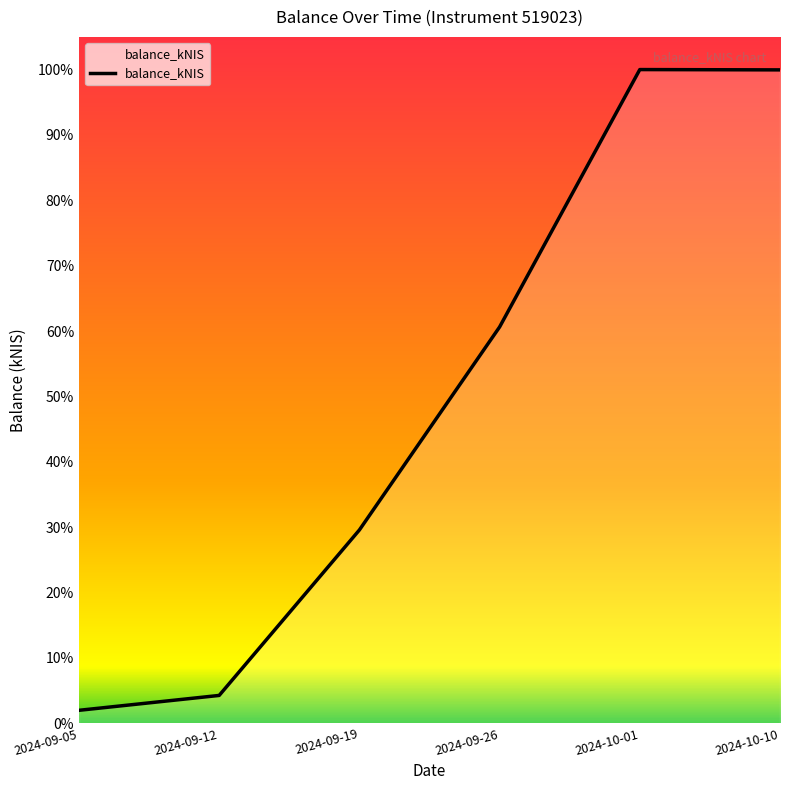

Is this an area chart (filled region under the line)?

Yes